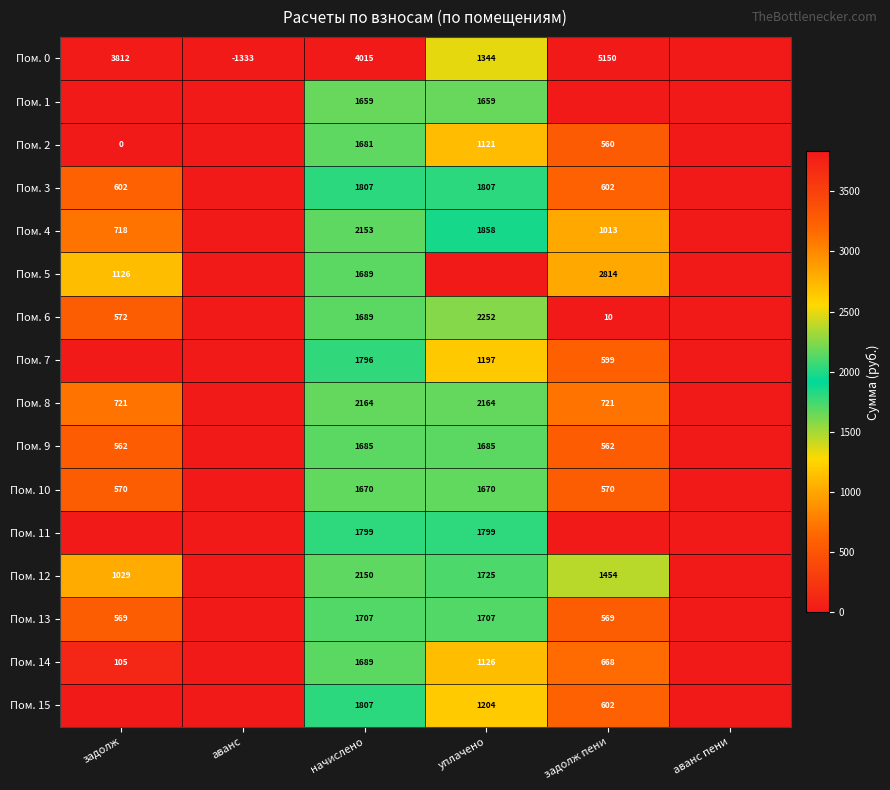

Which label corresponds to the largest value in the chart?

задолж пени